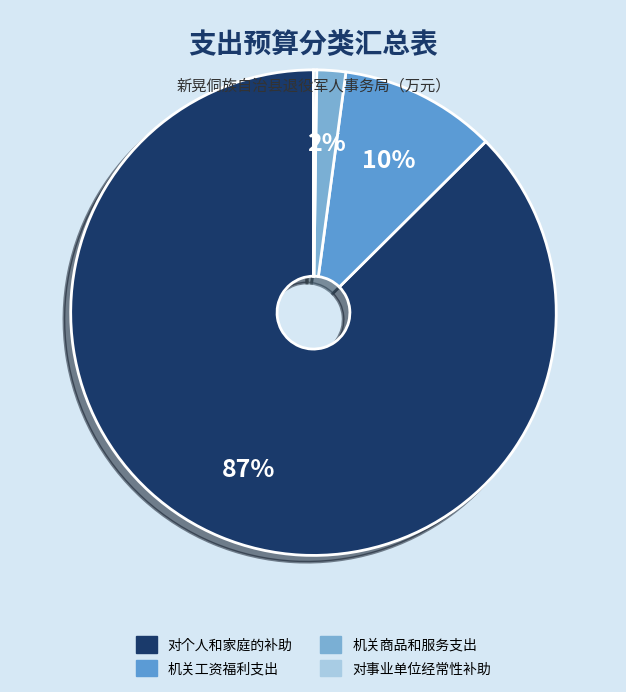

What portion of the pie excludes 机关工资福利支出?

89.6%